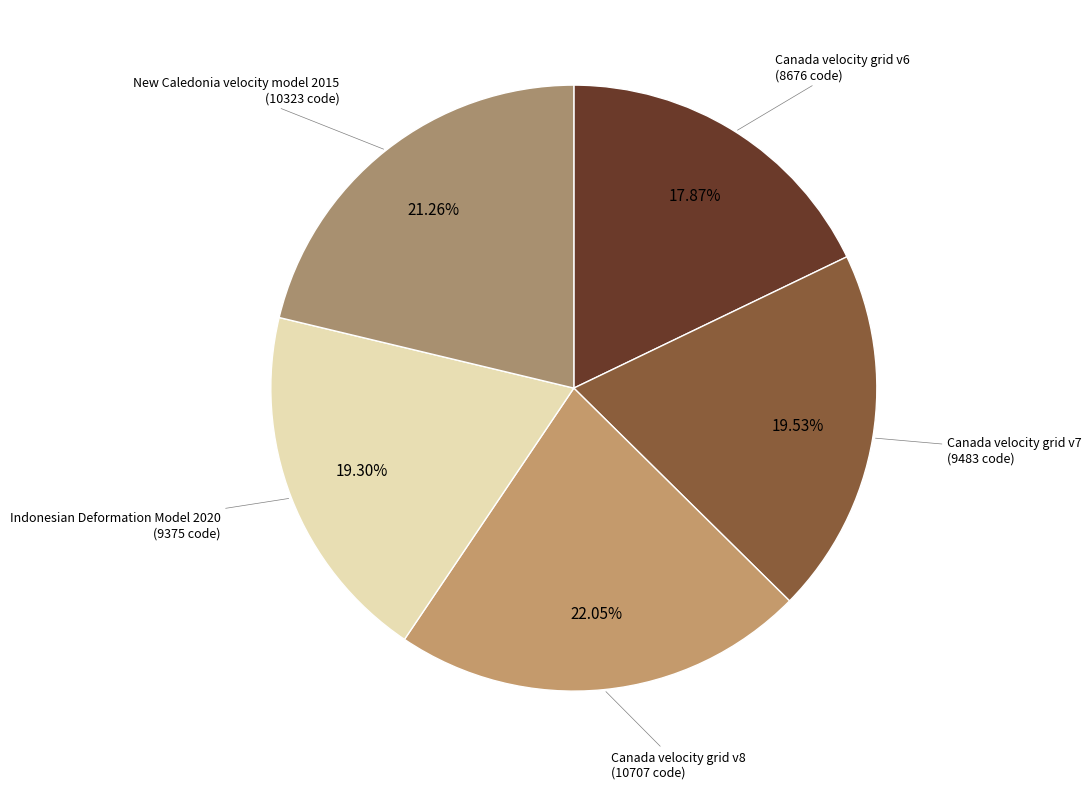

Count the number of slices in the pie.

5